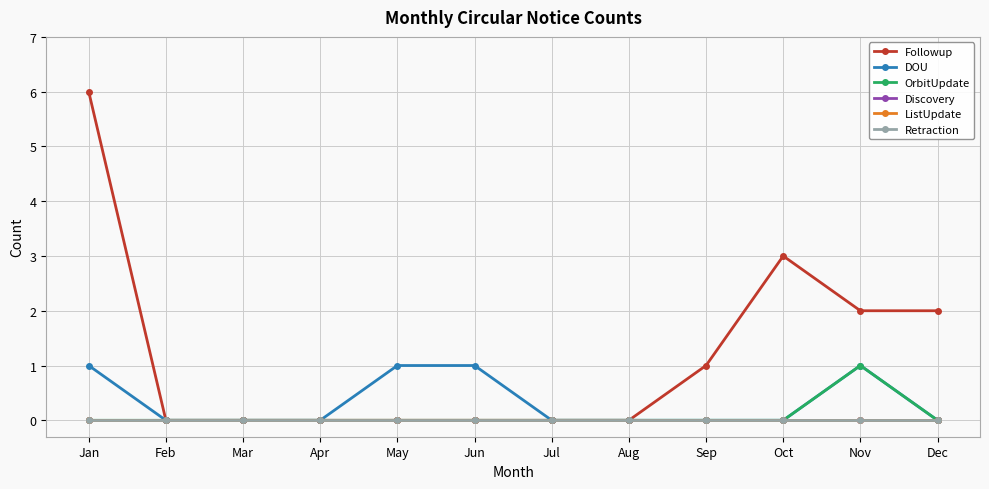

True or false: Followup has more than 0 interior local peaks.

True